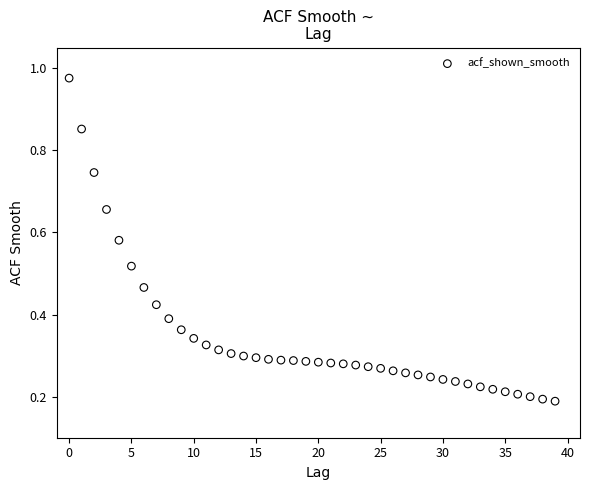

What is the range of Y values (max minus min)?

0.8